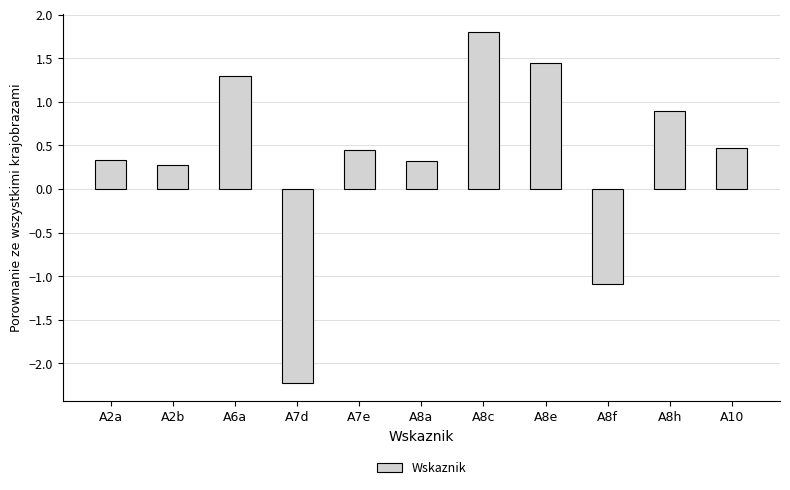

Count the number of data series in this chart.

1